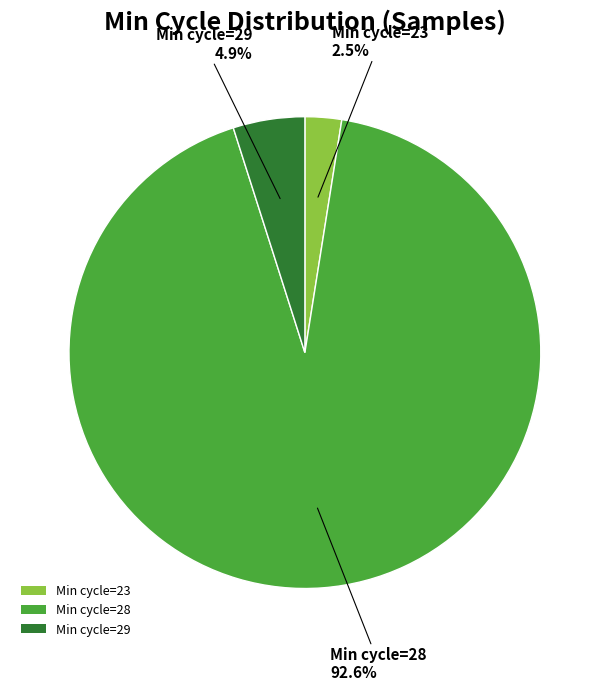

What is the largest slice in the pie chart?

Min cycle=28